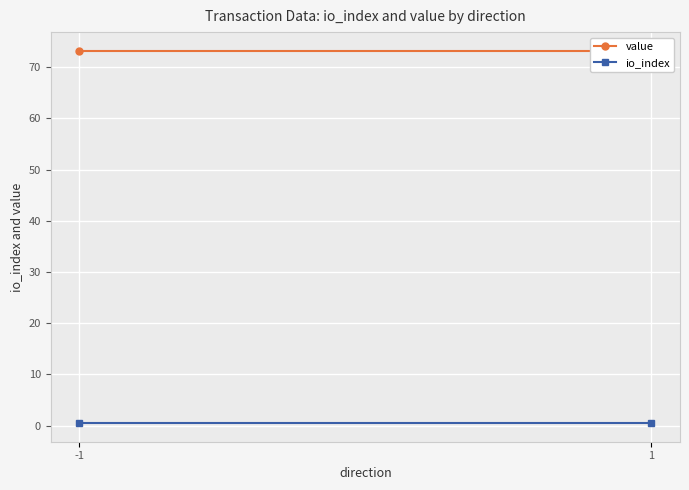

What is the total value across all series at 1?

73.7